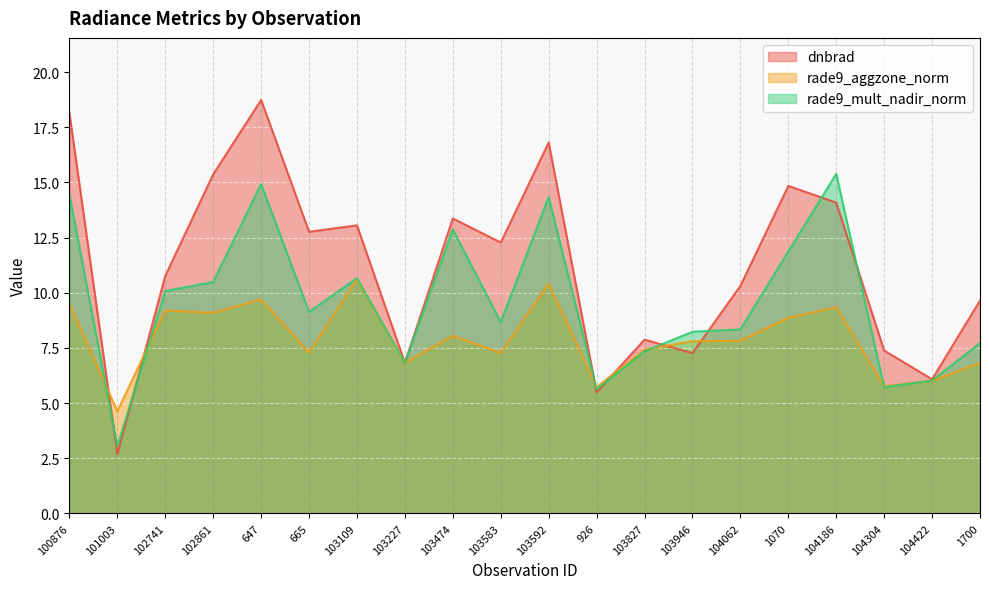

Is it true that dnbrad equals 3.4 at 1700?

False